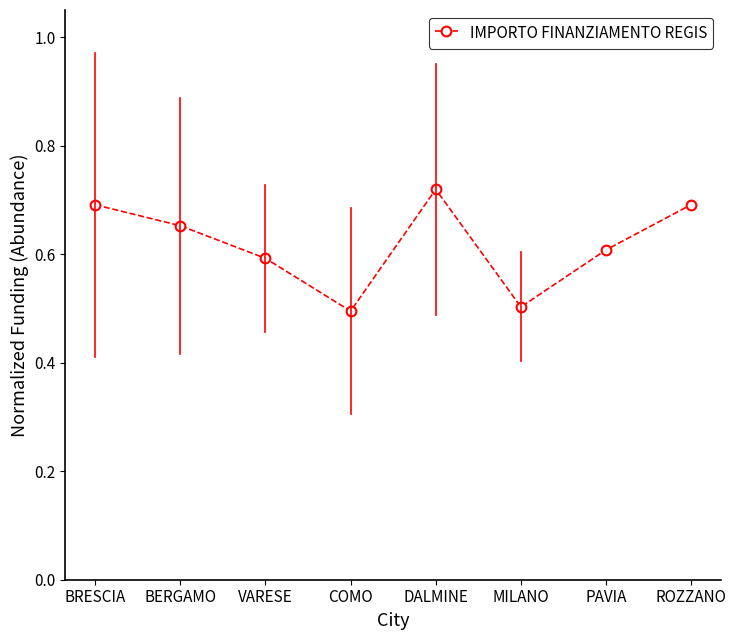

Does the chart have visible grid lines?

No